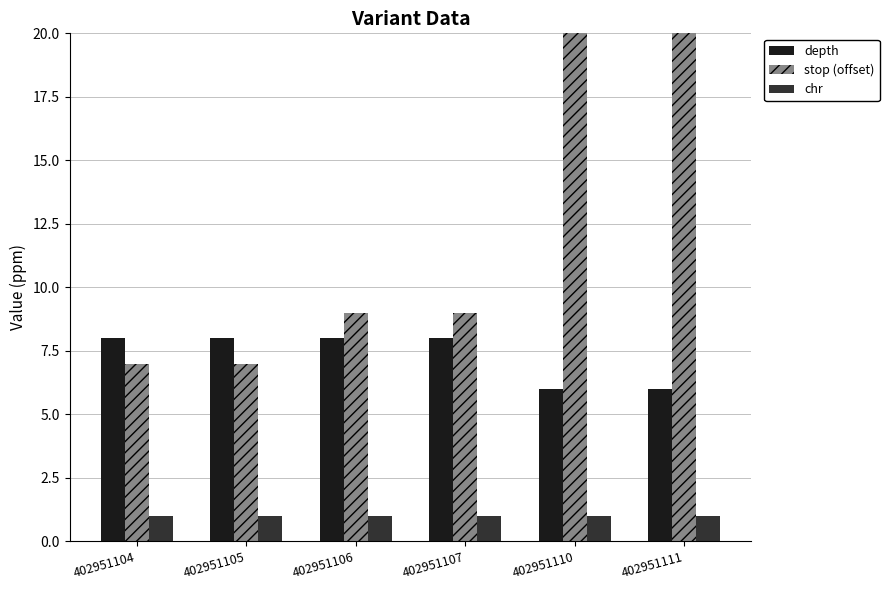

What is the difference between the highest and lowest values at 402951107?

8